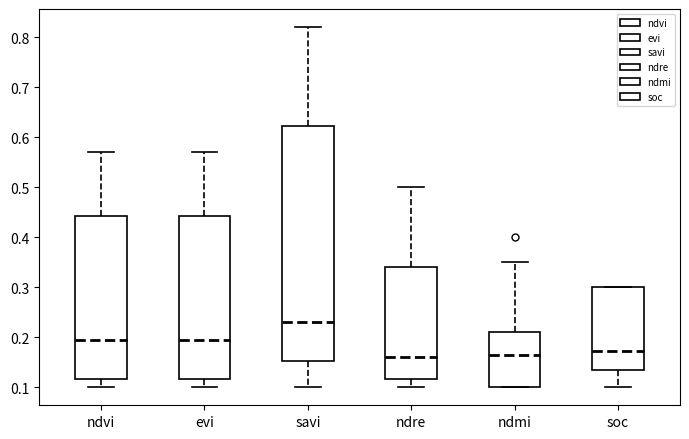

Reading left to right, transcribe this box plot: for each box, give where its median line is, the range the box spans, and where its two whiskers end, as read against the y-axis. The values are not printed on the chart, so give them approximately, as read against the axis.

ndvi: median 0.20, box 0.12 to 0.44, whiskers 0.10 to 0.57
evi: median 0.20, box 0.12 to 0.44, whiskers 0.10 to 0.57
savi: median 0.23, box 0.15 to 0.62, whiskers 0.10 to 0.82
ndre: median 0.16, box 0.12 to 0.34, whiskers 0.10 to 0.50
ndmi: median 0.17, box 0.10 to 0.21, whiskers 0.10 to 0.35
soc: median 0.17, box 0.13 to 0.30, whiskers 0.10 to 0.30